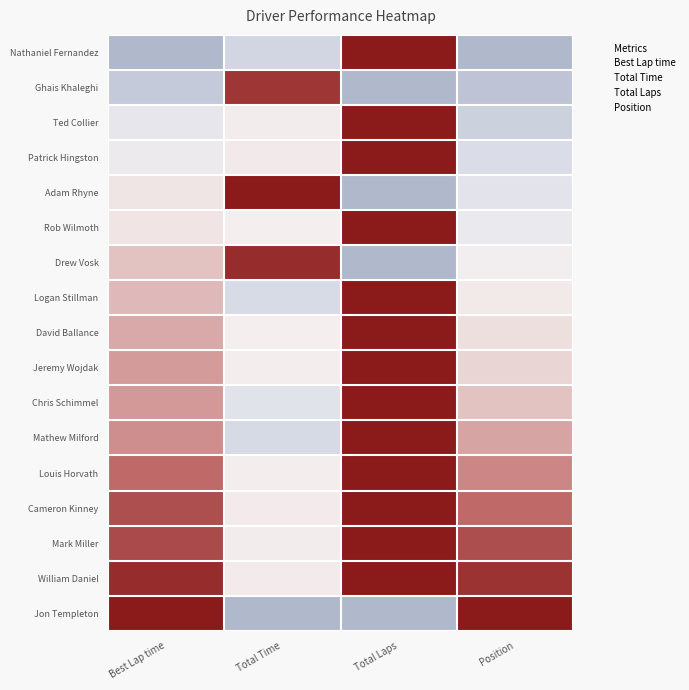

List the series in order of their peak value, lowest first.

Ghais Khaleghi, Drew Vosk, Nathaniel Fernandez, Ted Collier, Patrick Hingston, Adam Rhyne, Rob Wilmoth, Logan Stillman, David Ballance, Jeremy Wojdak, Chris Schimmel, Mathew Milford, Louis Horvath, Cameron Kinney, Mark Miller, William Daniel, Jon Templeton